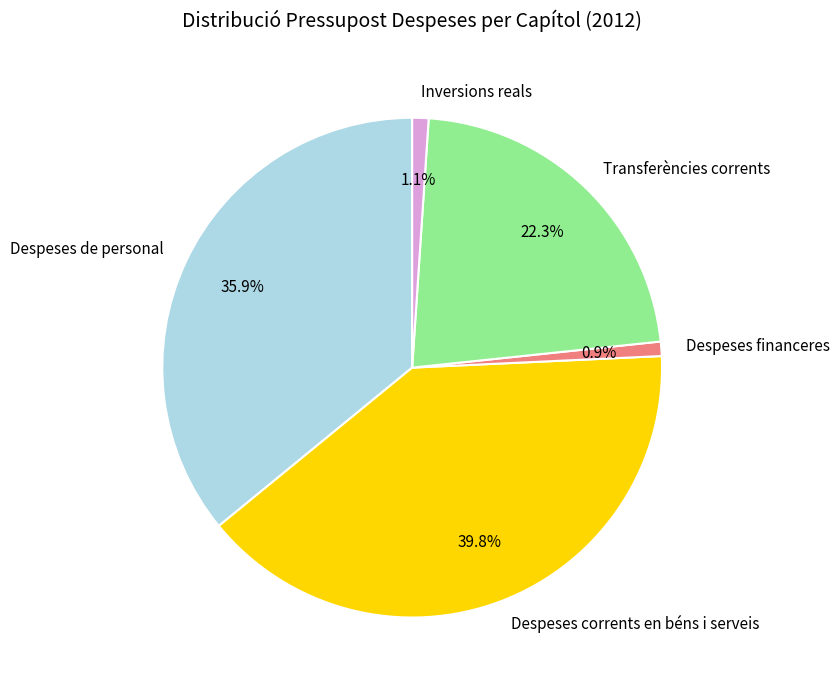

The Despeses de personal slice represents 49% of the pie. True or false?

False